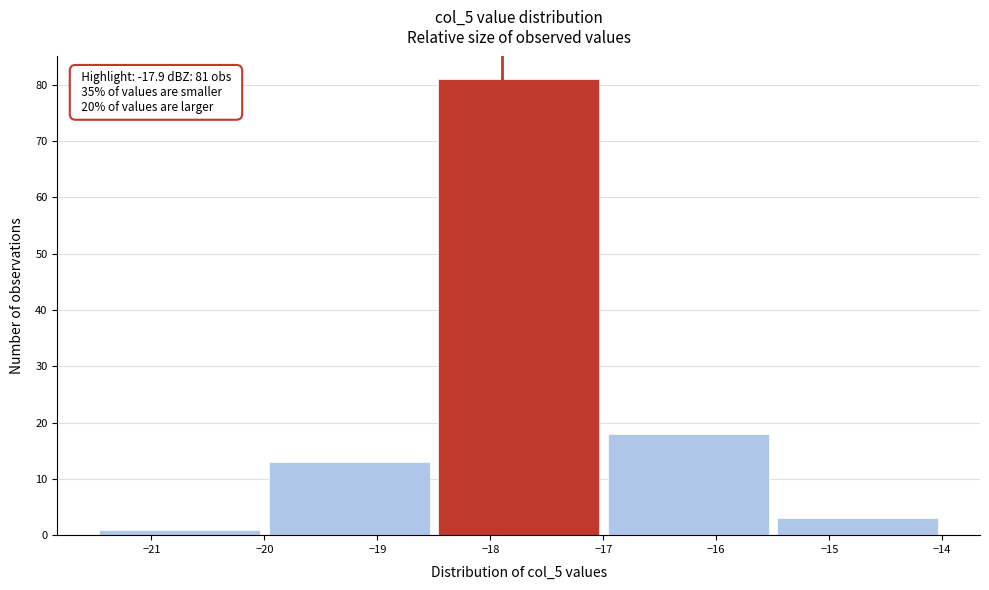

Over which range of the x-axis is the bar tallest?

-18.5 to -17.0